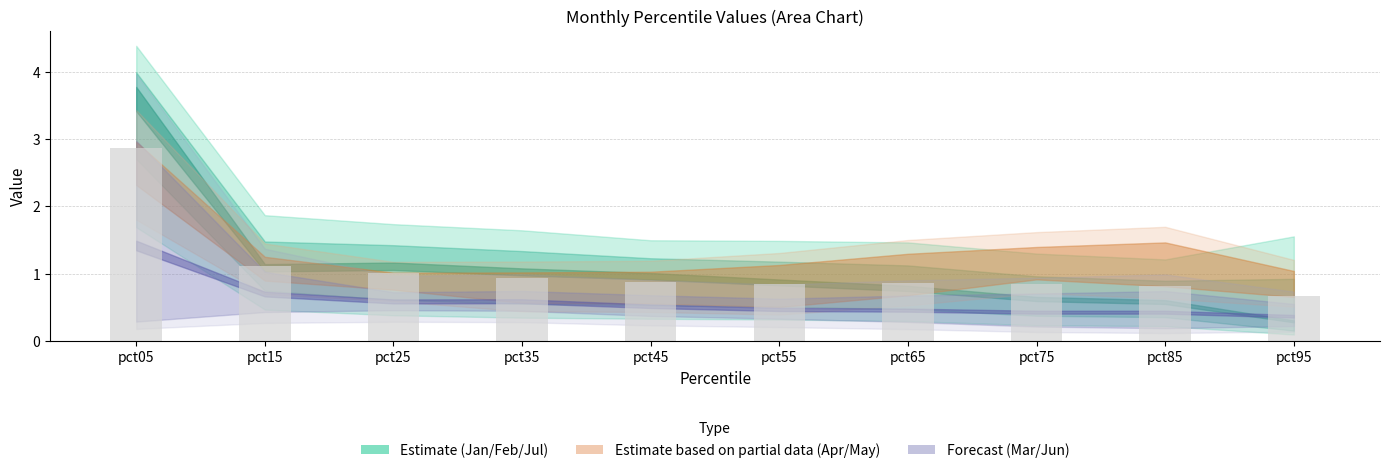

What is the approximate value at pct45?

0.9